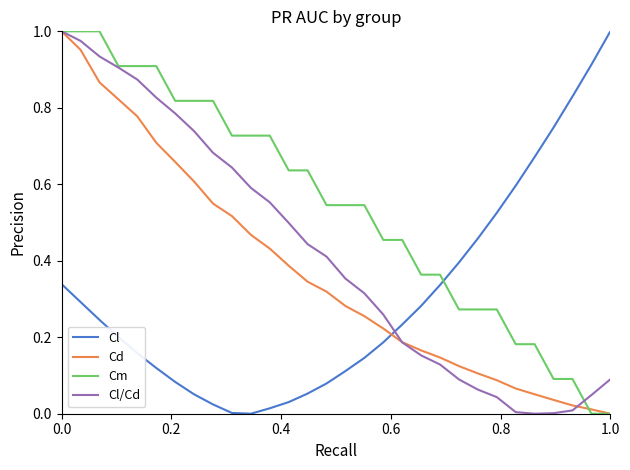

Rank the series by their average value, from lowest to highest.

Cl, Cd, Cl/Cd, Cm